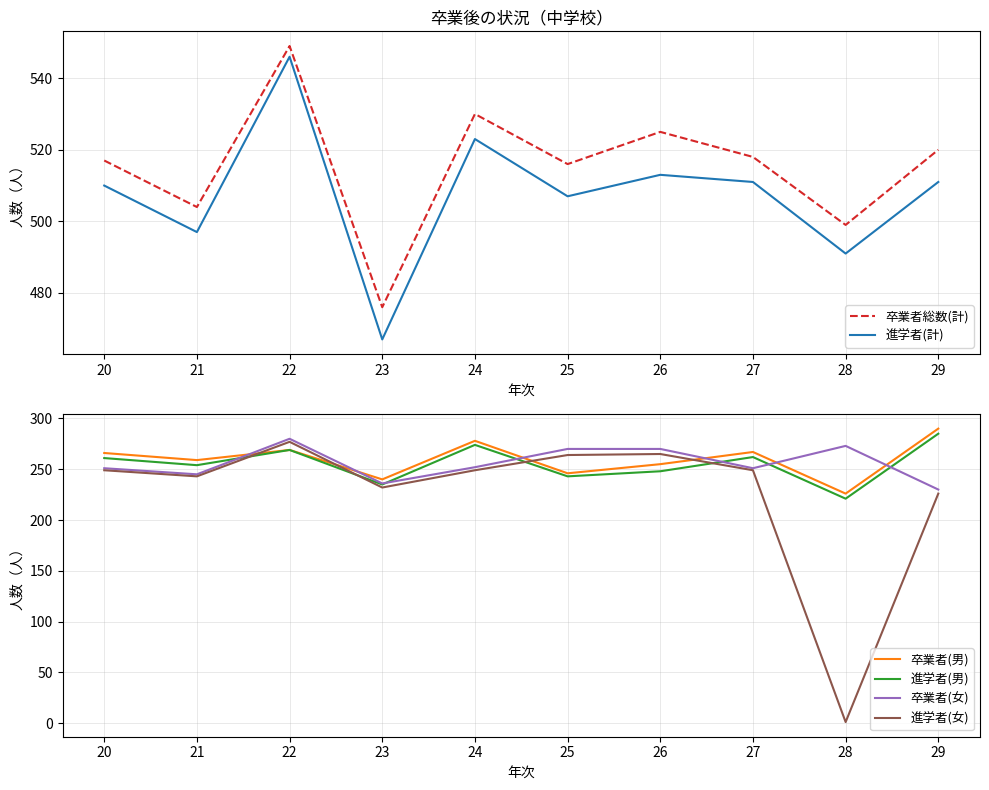

What is the spread (max minus min) of values at 24?

281